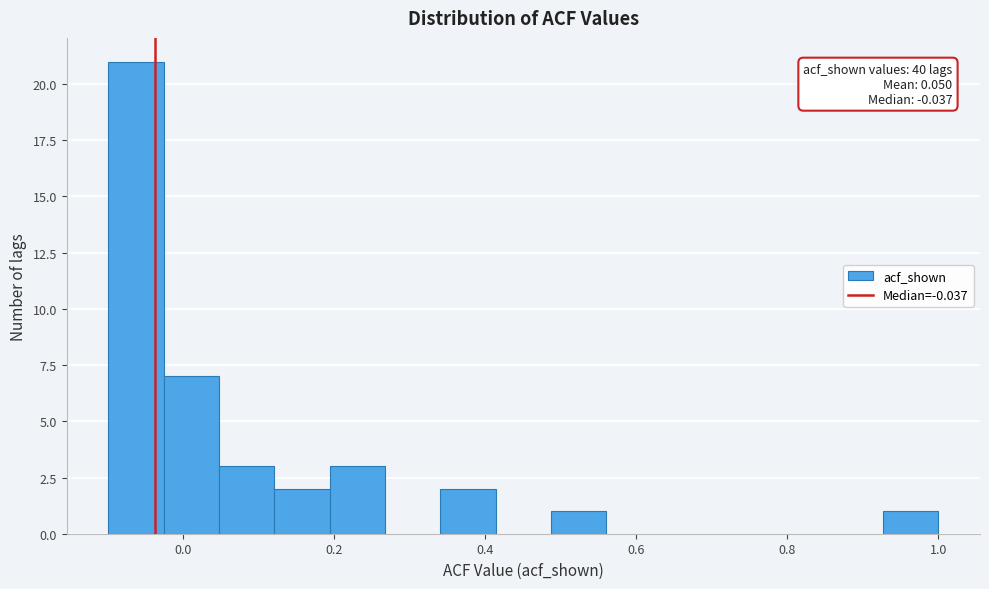

Around what value on the x-axis is the tallest bar? Give the approximate position of its centre, as read against the axis.

-0.06